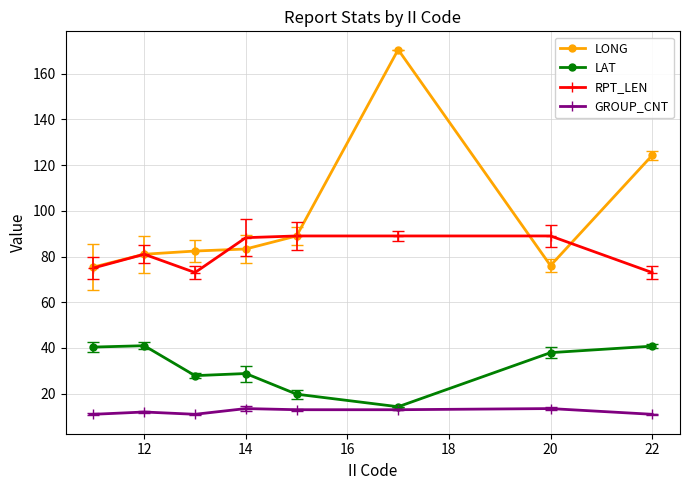

What is the value of the LAT point at the 5th from the left?

19.8